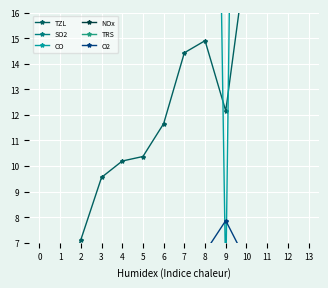

What is the difference between the second highest and second lowest values in the TRS series?

0.3